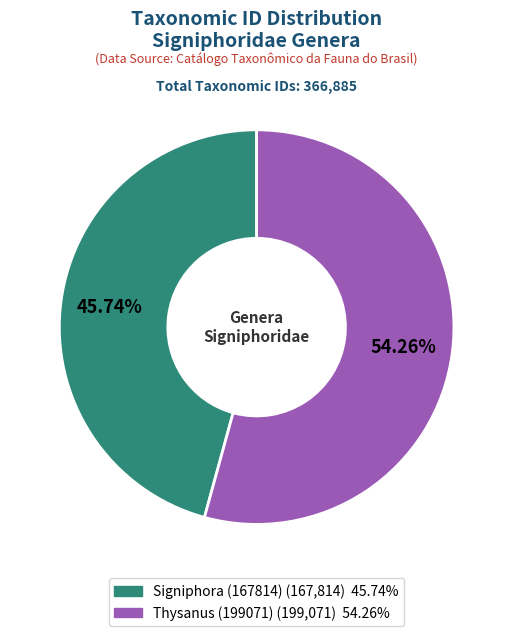

What is the largest slice in the pie chart?

Thysanus (199071)